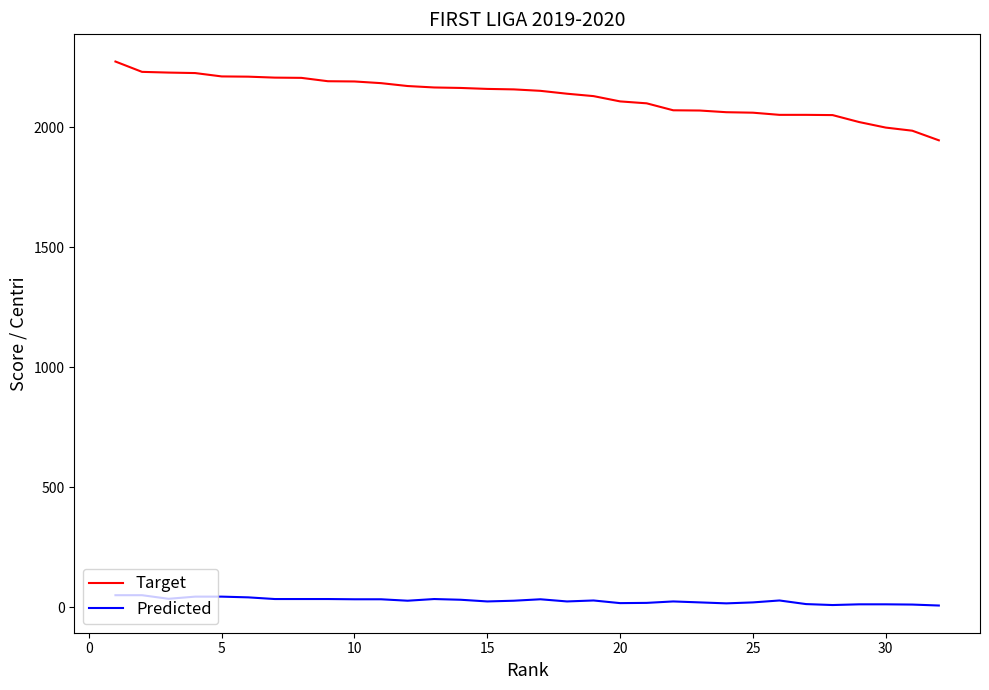

What is the highest value of the Target series?

2273